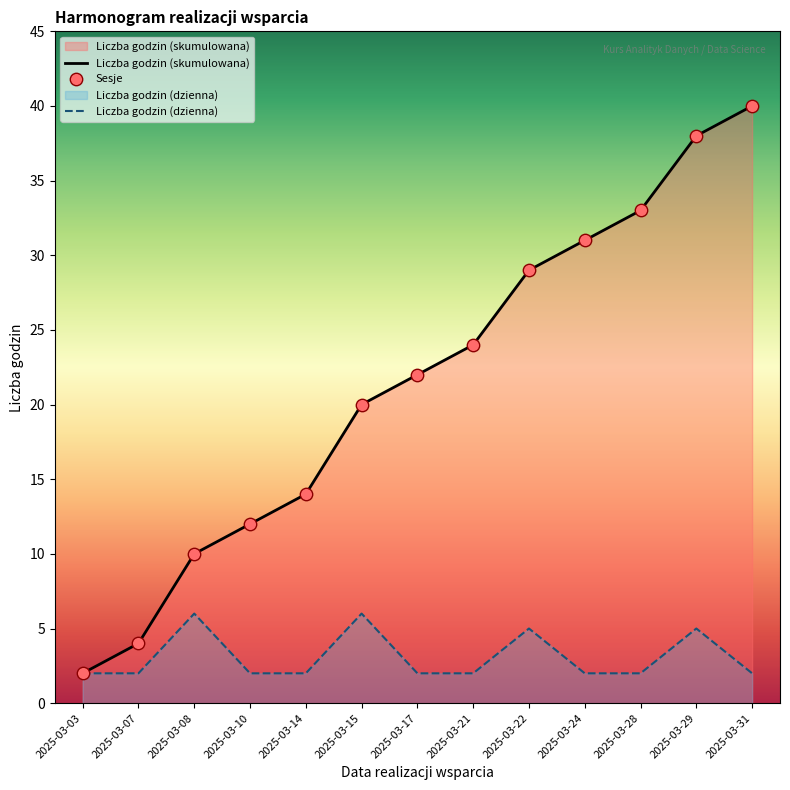

What is the ratio of the value at 2025-03-24 to the value at 2025-03-31?

1.0